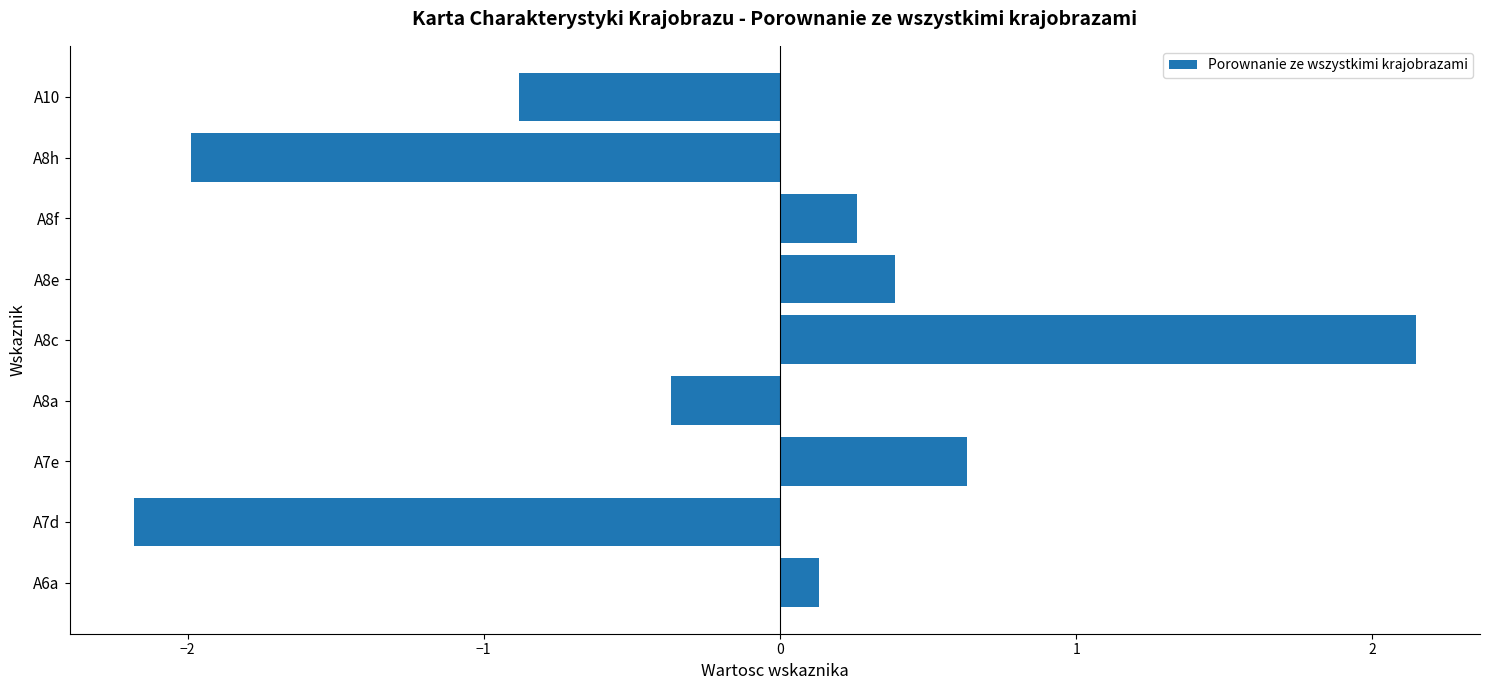

Is it true that the value at A8f is 0.3?

True